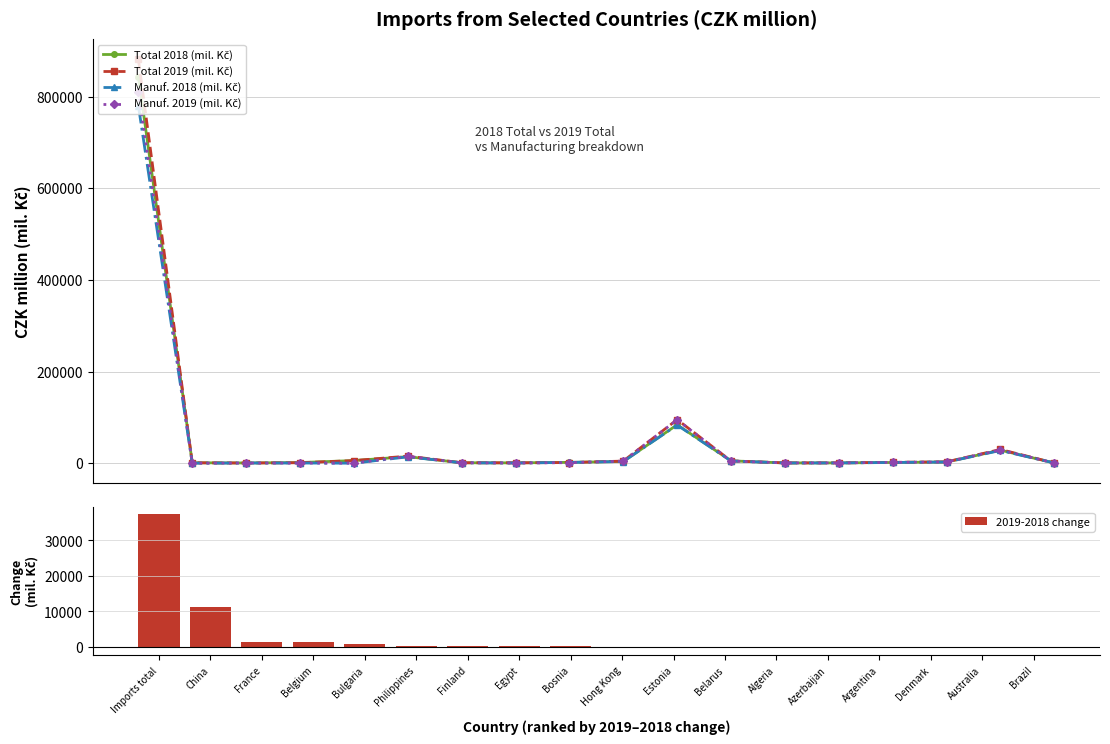

List the labels in order of Manuf. 2019 (mil. Kč) value, largest first.

Imports total, Estonia, Australia, Philippines, Belarus, Hong Kong, Denmark, Argentina, Bosnia, Finland, Azerbaijan, Algeria, Brazil, Egypt, Belgium, France, China, Bulgaria